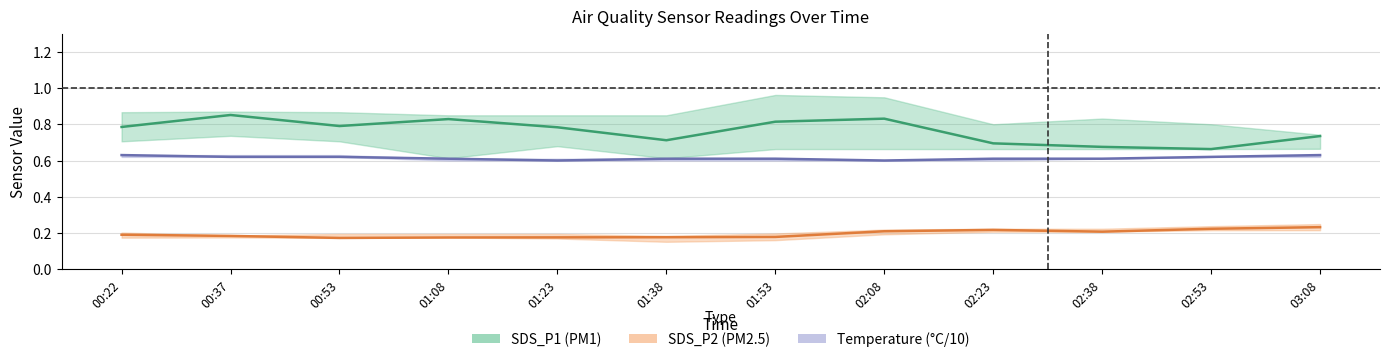

At how many categories does at least one series exceed 0?

12